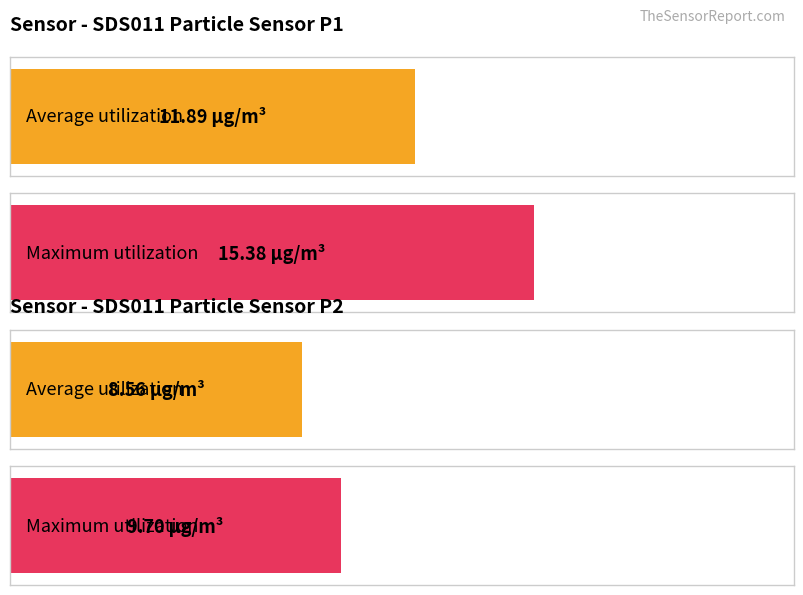

Rank the series by their maximum value, from lowest to highest.

SDS_P2, SDS_P1